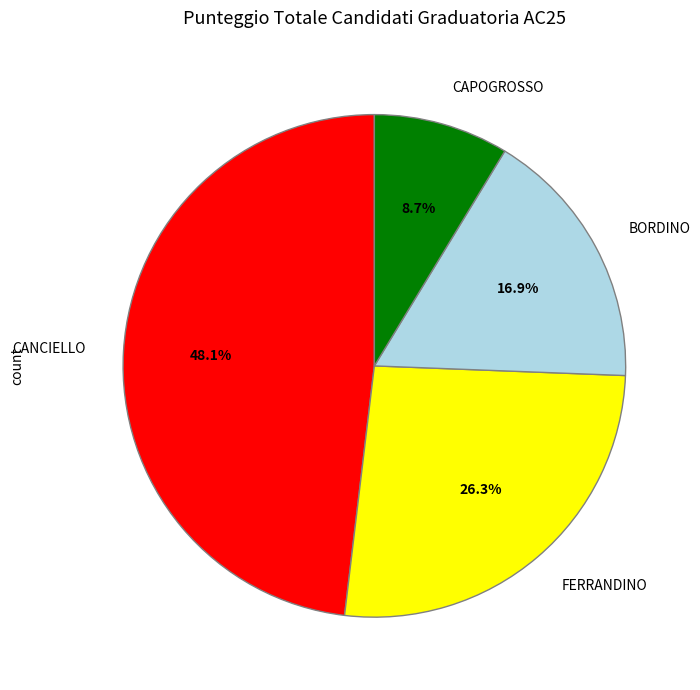

What is the ratio of the value at CAPOGROSSO to the value at FERRANDINO?

0.3